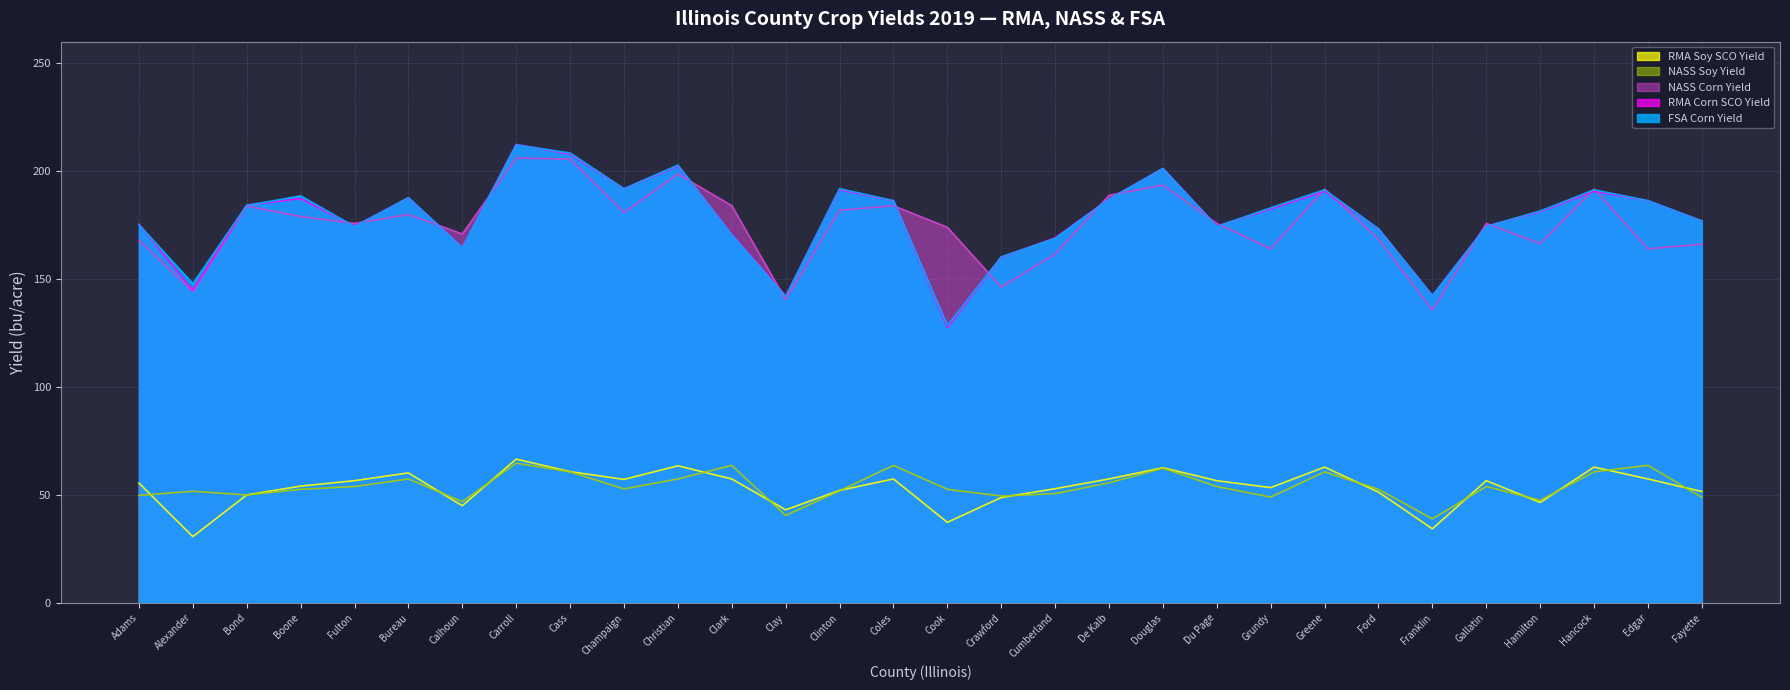

What is the maximum value shown in the chart?

212.4